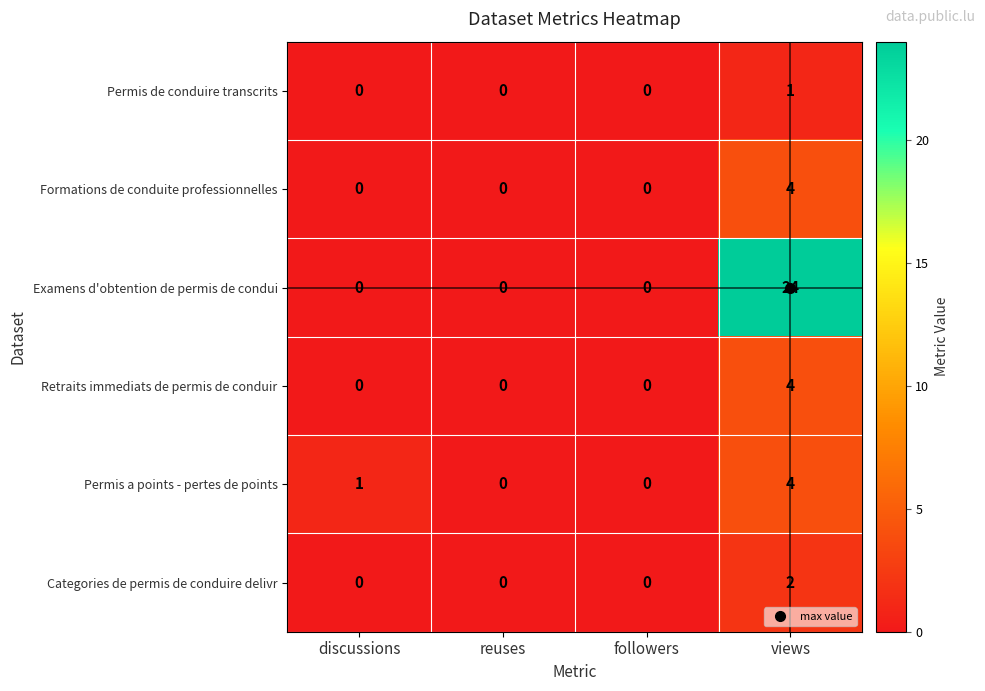

Count the Categories de permis de conduire delivr values in the range 0 to 2.

4